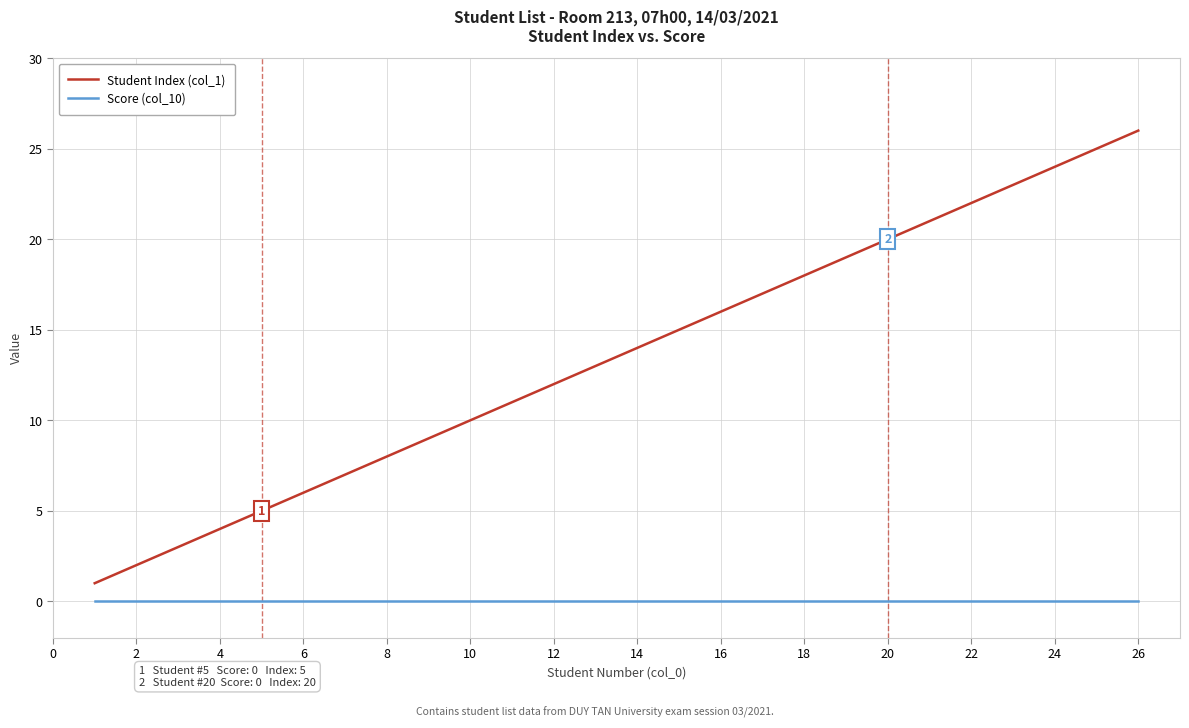

Which series has the widest spread of values?

Student Index (col_1)